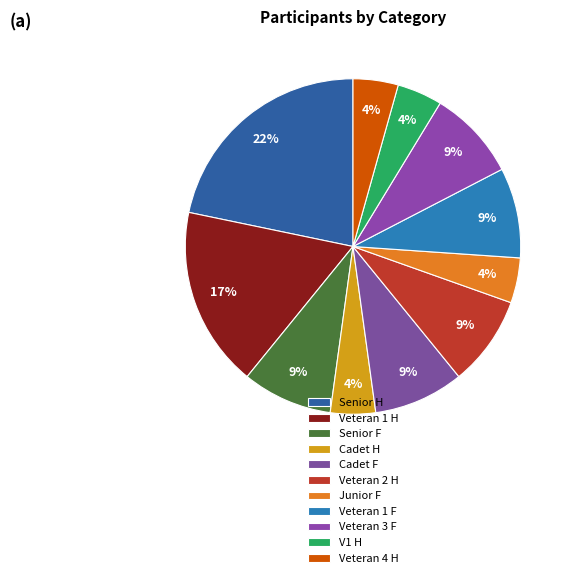

How many slices are in this pie chart?

11